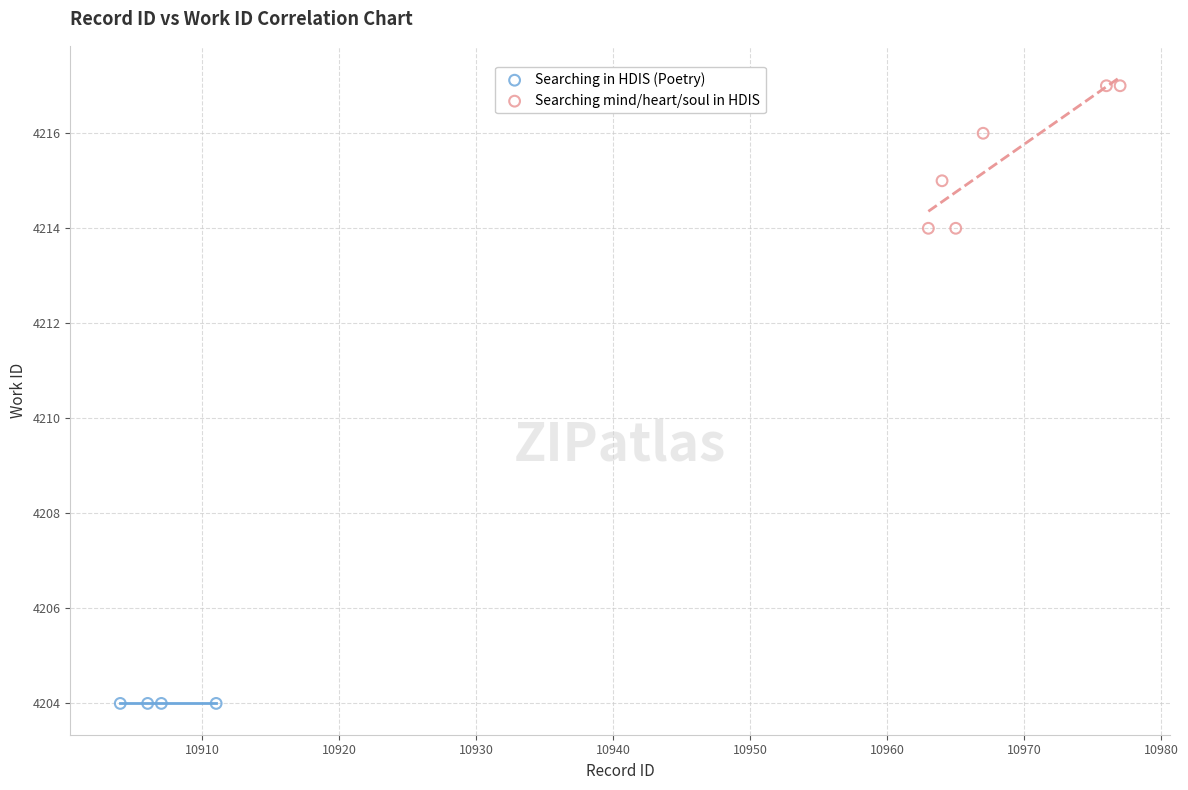

Which series contains the highest Y value?

Searching mind/heart/soul in HDIS